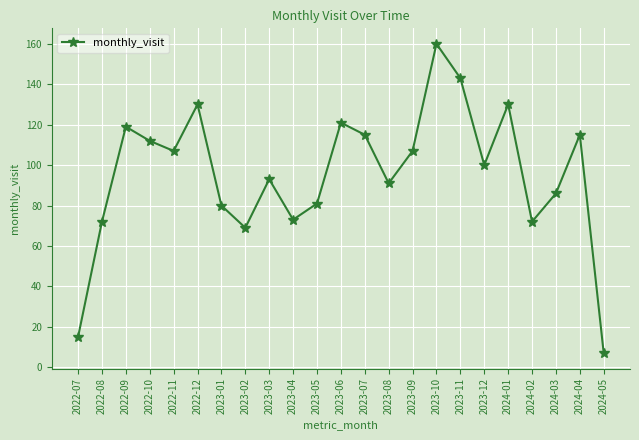

At which category does the chart reach its peak across all series?

2023-10